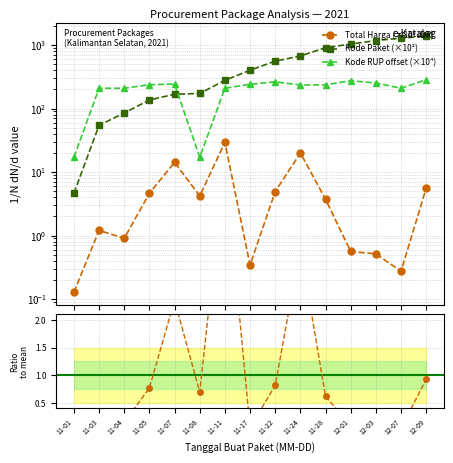

After their last crossing, which series has the higher values: Kode RUP or Kode Paket?

Kode Paket